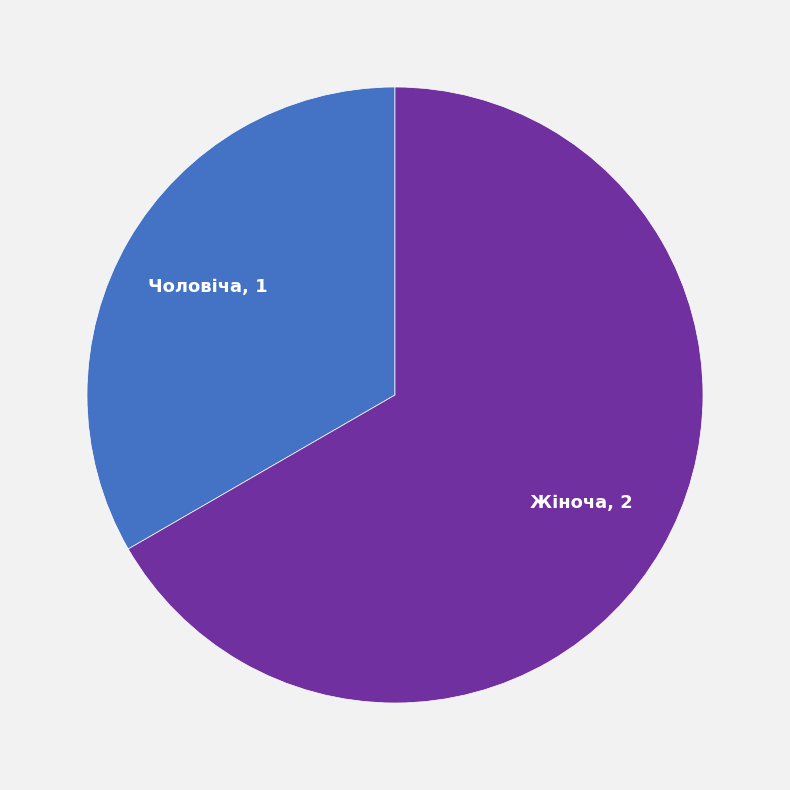

Between Жіноча and Чоловіча, which is larger?

Жіноча